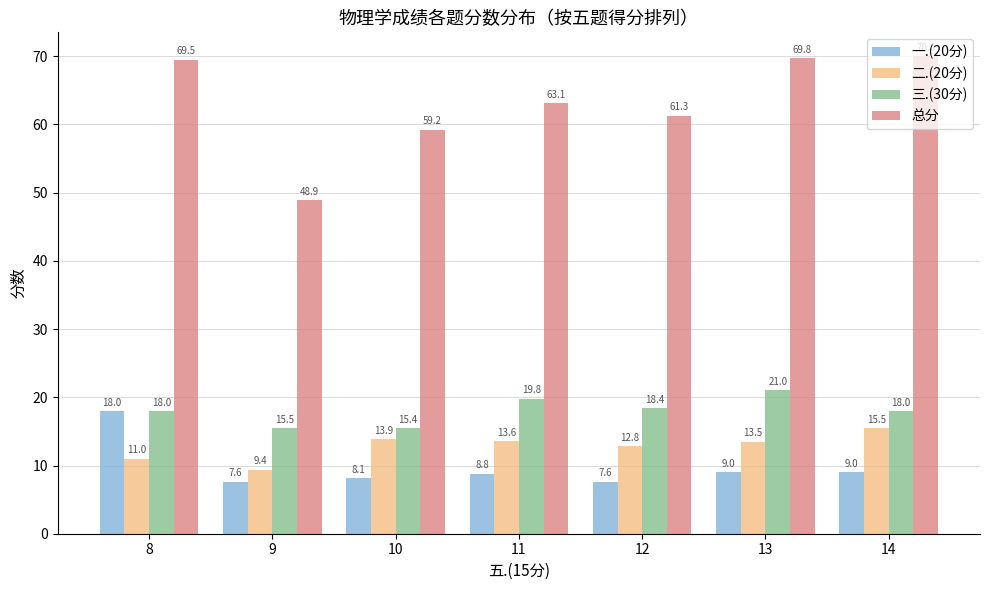

How many groups of bars are there?

7